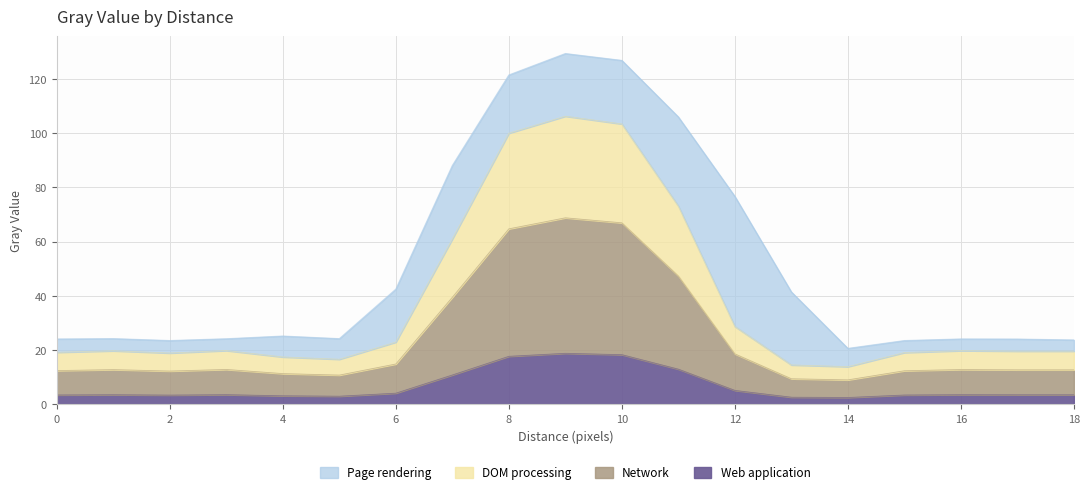

The value at 8 is 17.6. True or false?

True